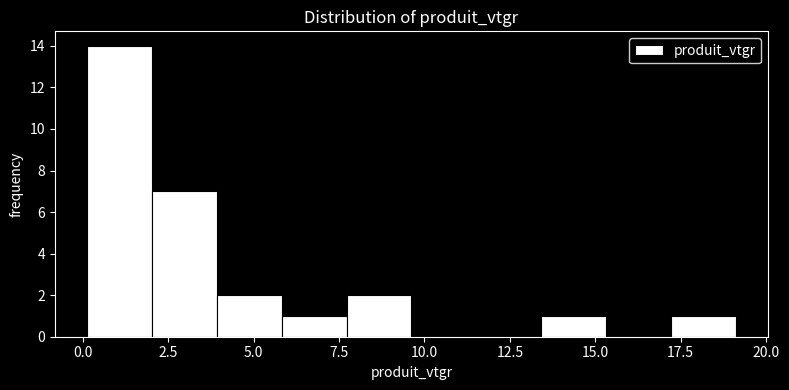

Read against the x-axis, roughly where is the centre of the tallest bar?

1.0